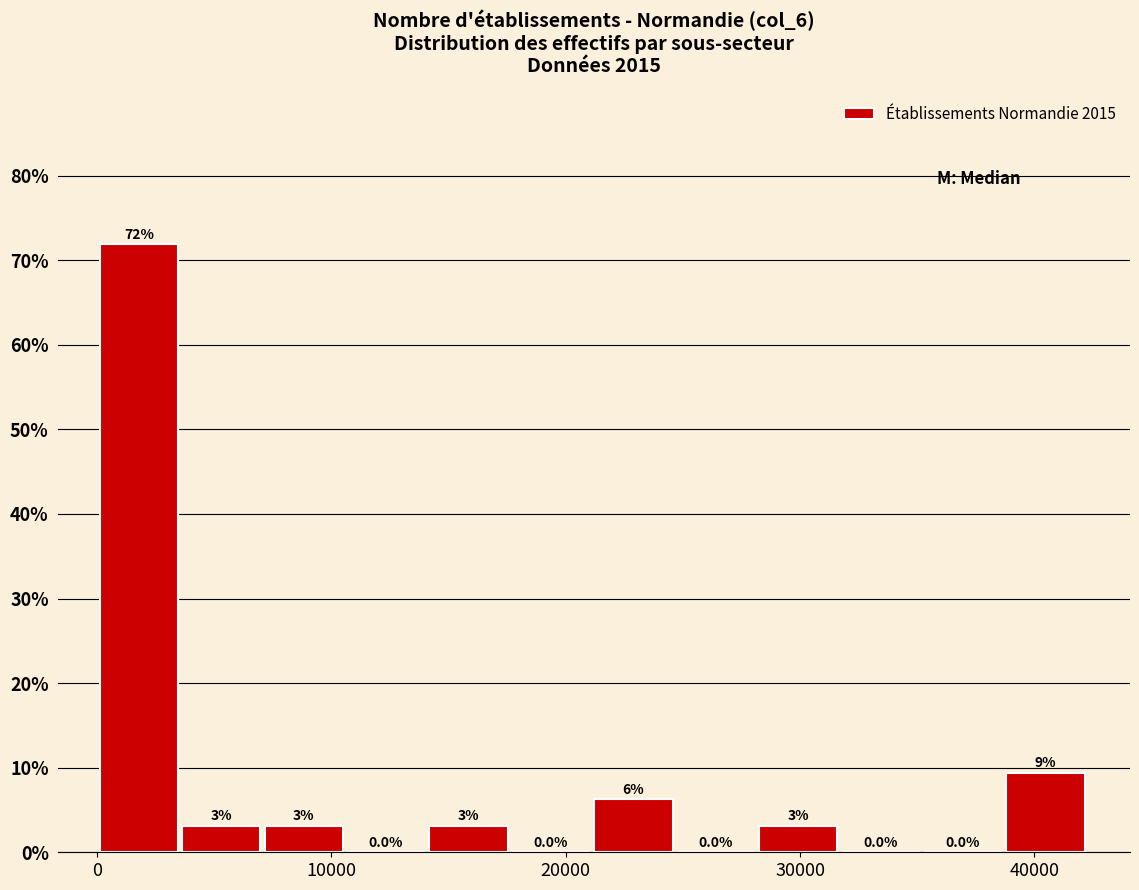

Read against the x-axis, roughly where is the centre of the tallest bar?

2000